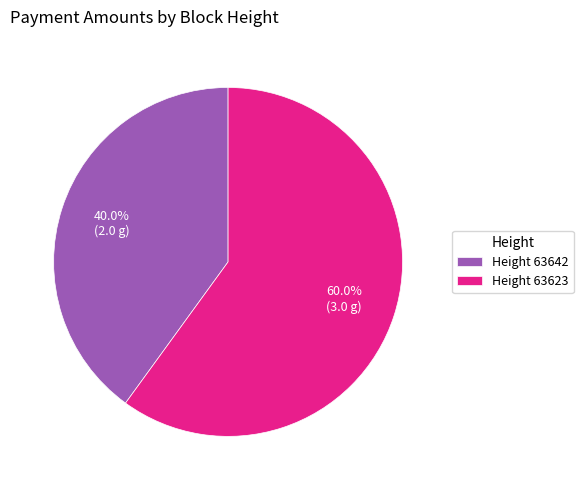

Rank the categories by value from highest to lowest.

Height 63623, Height 63642